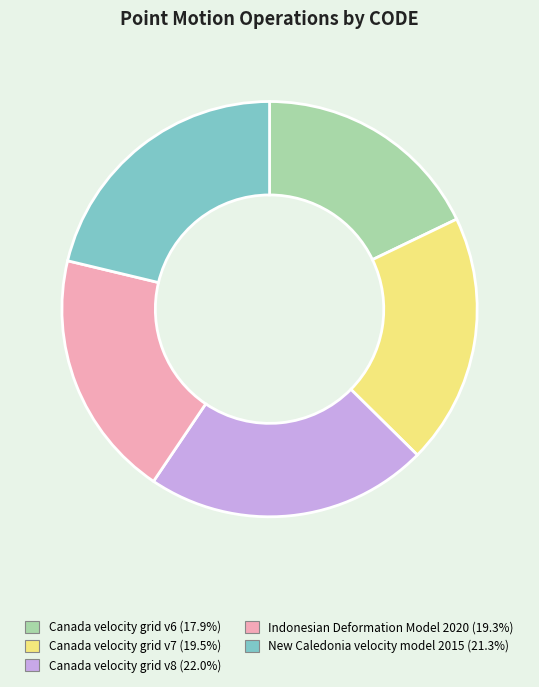

Combined, do Indonesian Deformation Model 2020 and Canada velocity grid v8 account for over 50%?

No